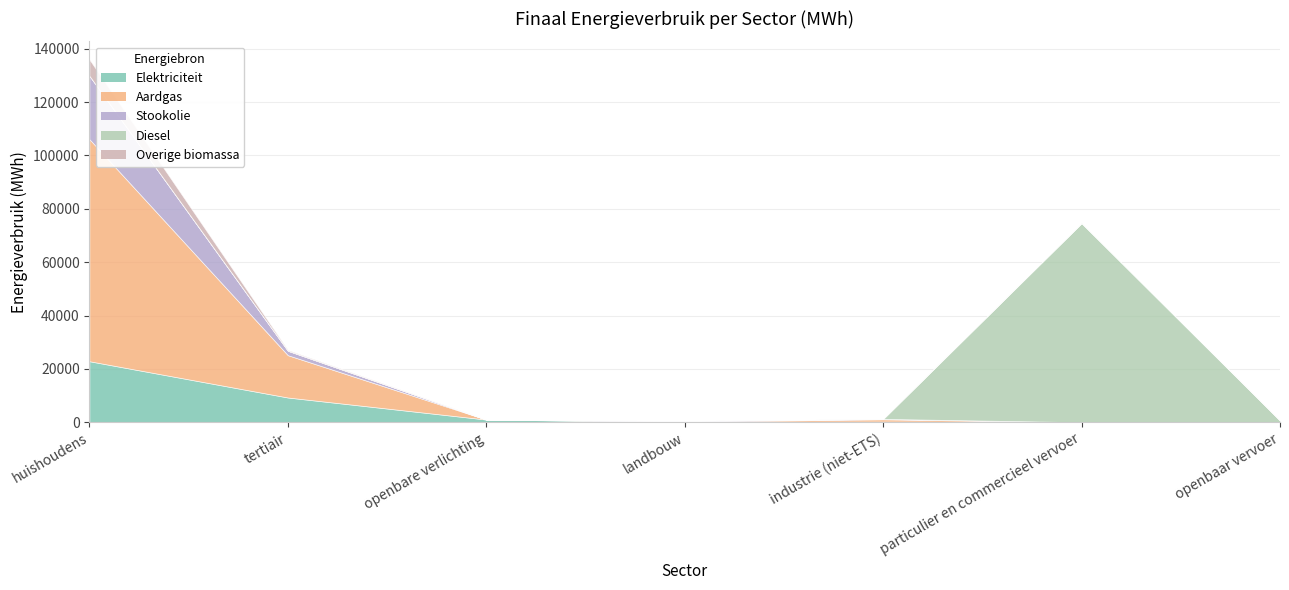

Which series has the largest total across all categories?

Aardgas